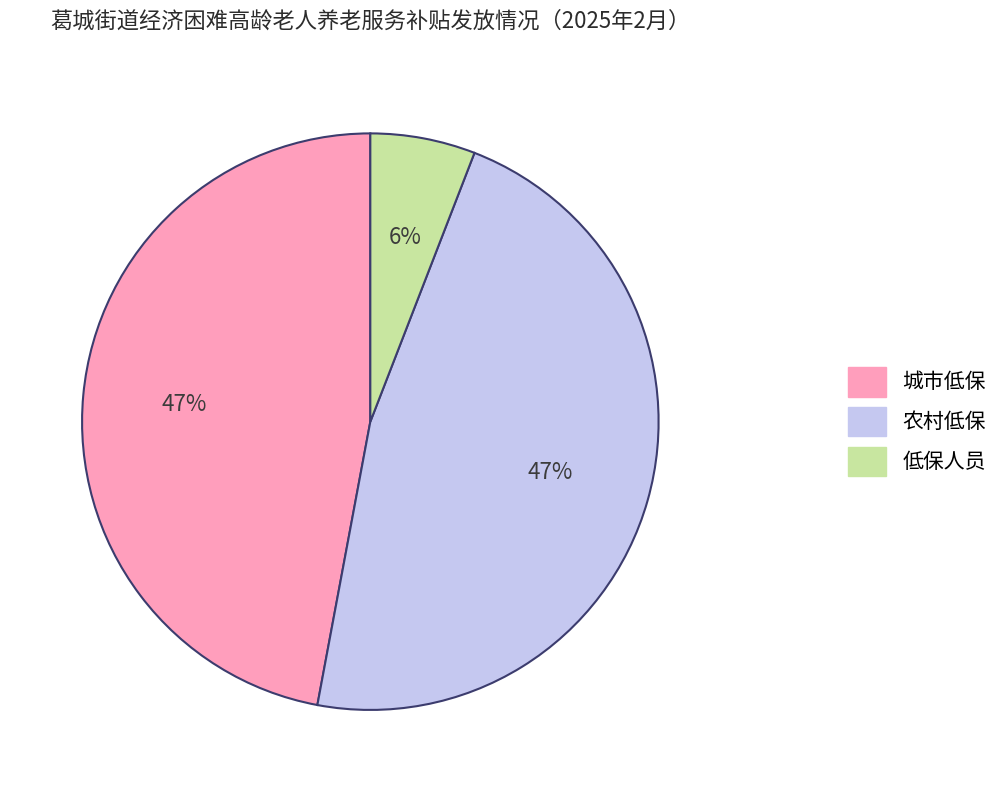

How many segments does this pie chart have?

3